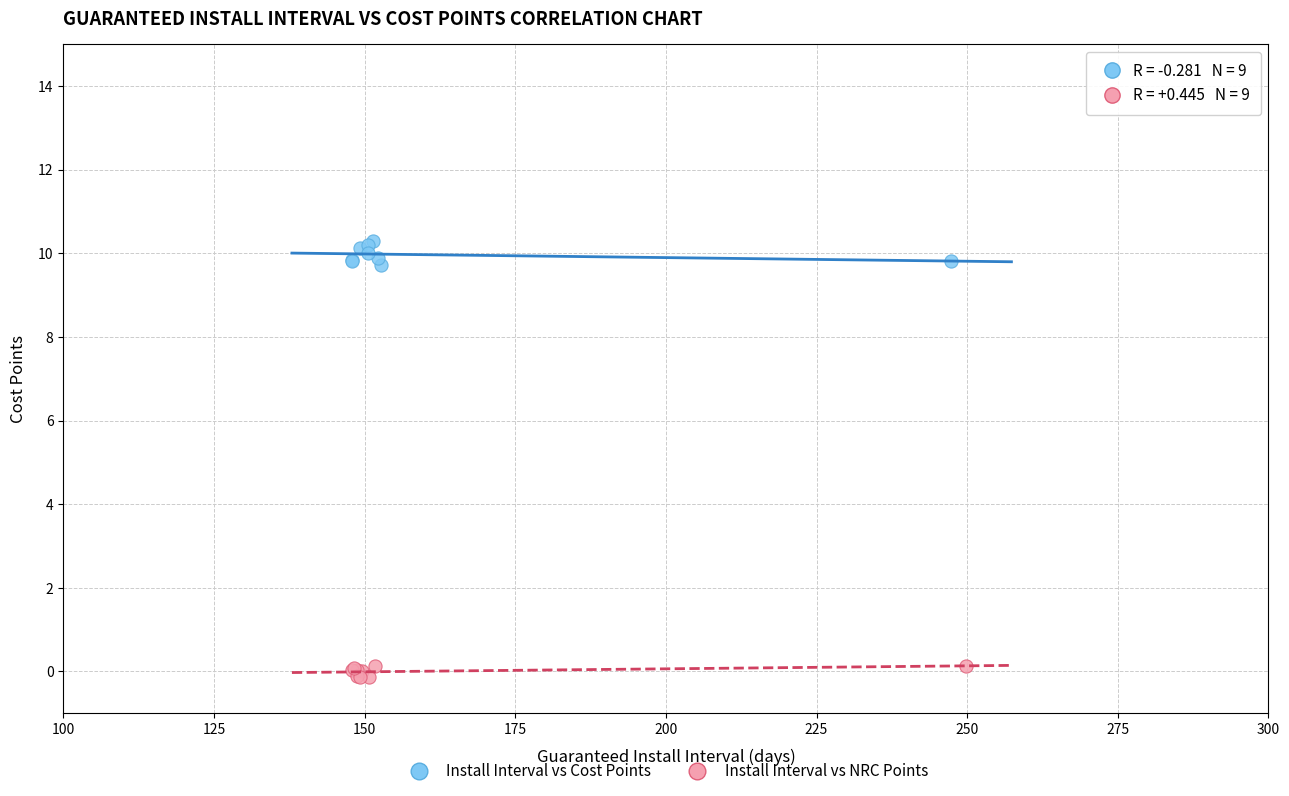

Which series contains the lowest Y value?

Install Interval vs NRC Points